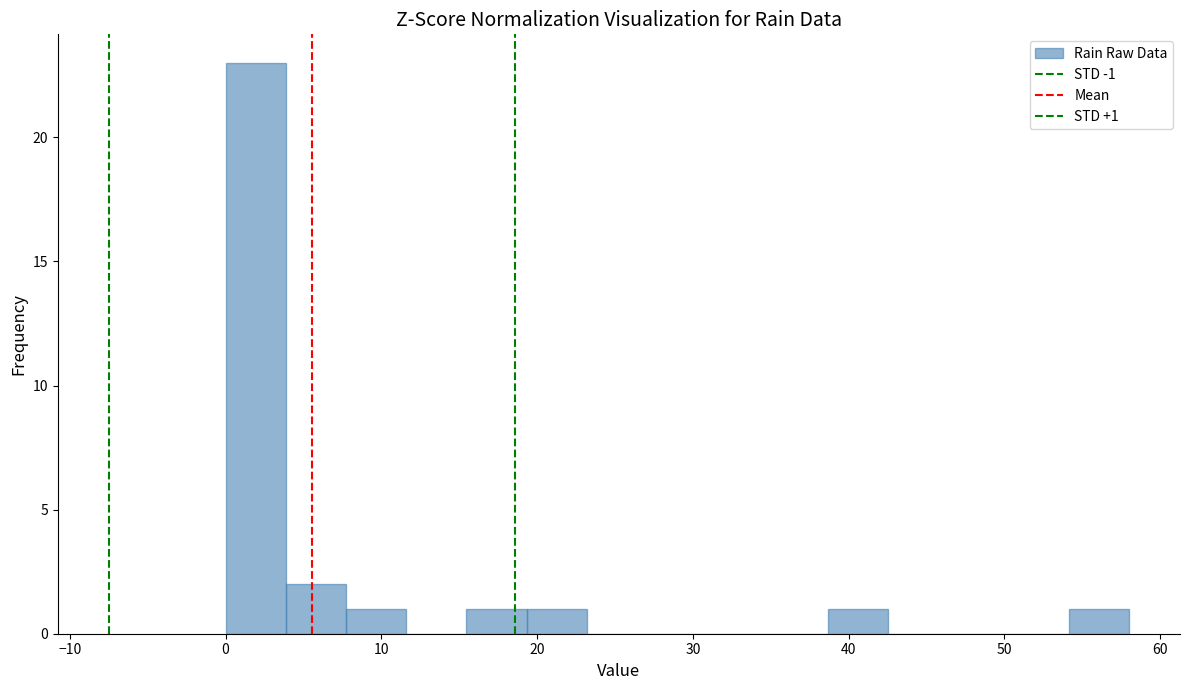

Read against the x-axis, roughly where is the centre of the tallest bar?

2